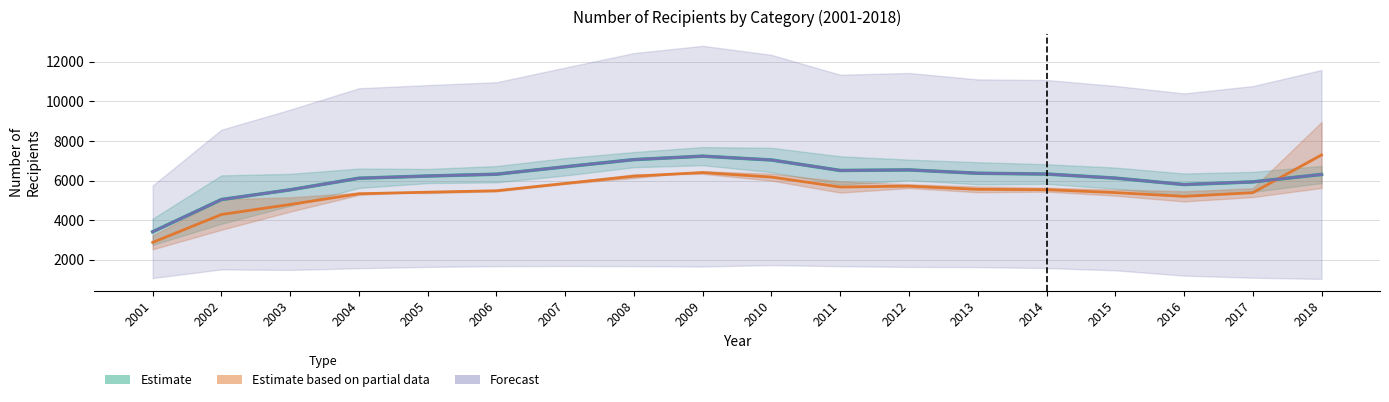

At which category is the sum across all series the highest?

2009